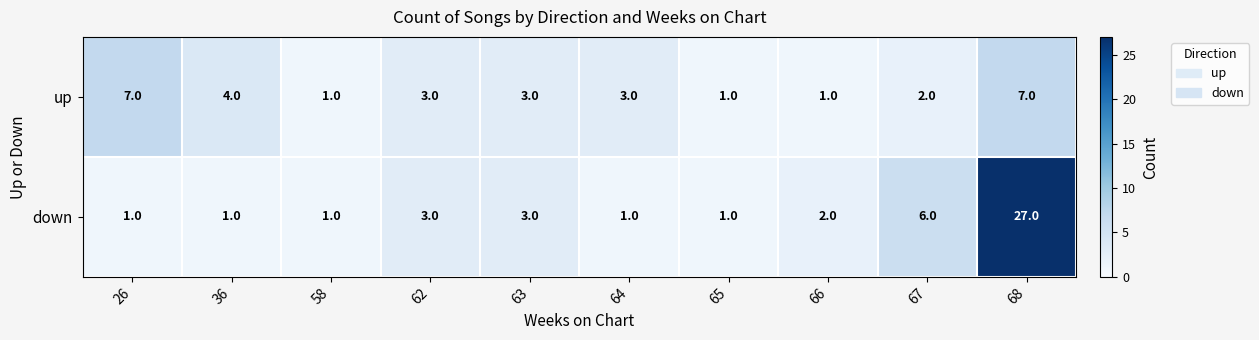

Which series has the widest spread of values?

down